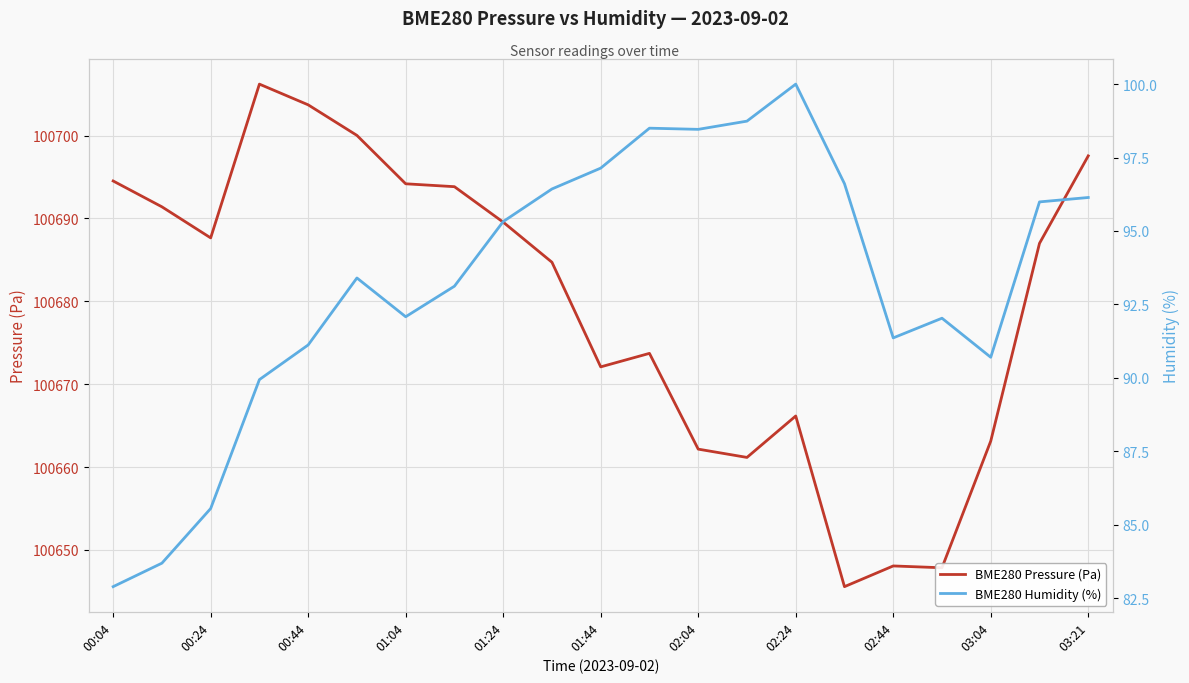

What value does the BME280 Pressure (Pa) series have at 15?

100645.6